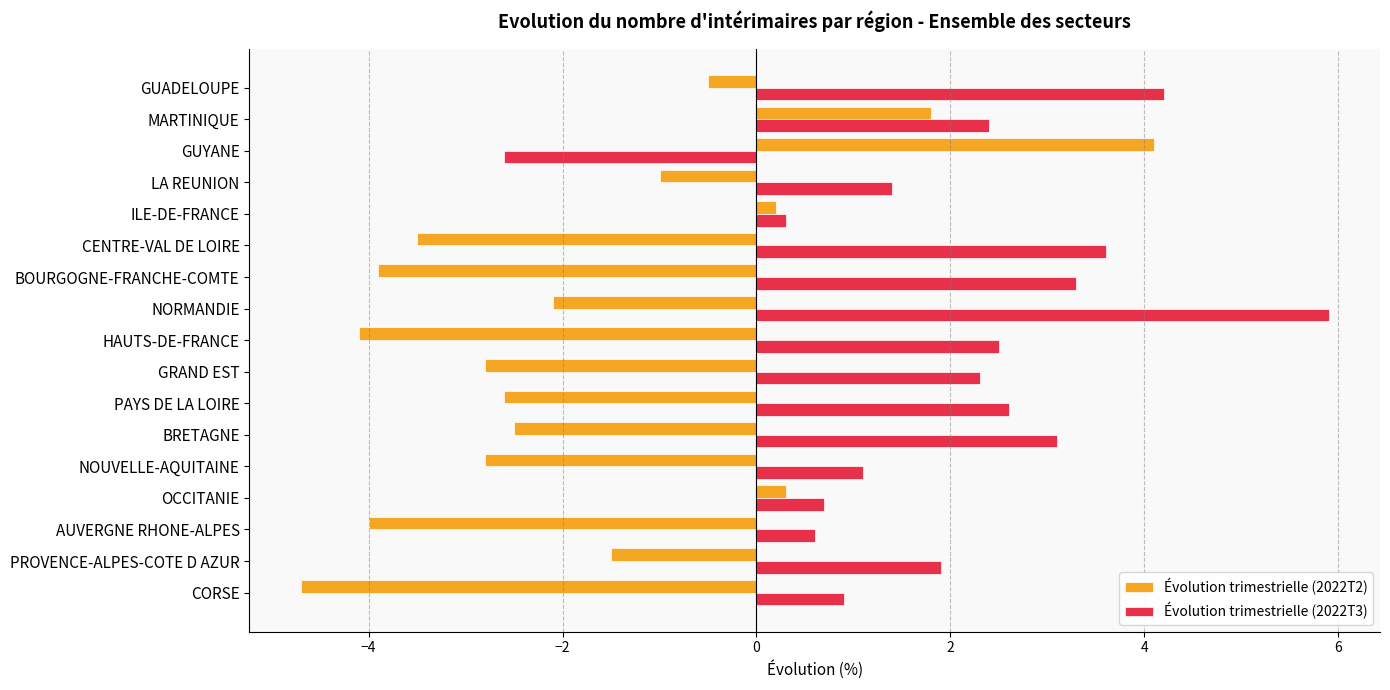

Rank the series at HAUTS-DE-FRANCE from lowest to highest value.

Évolution trimestrielle (2022T2), Évolution trimestrielle (2022T3)